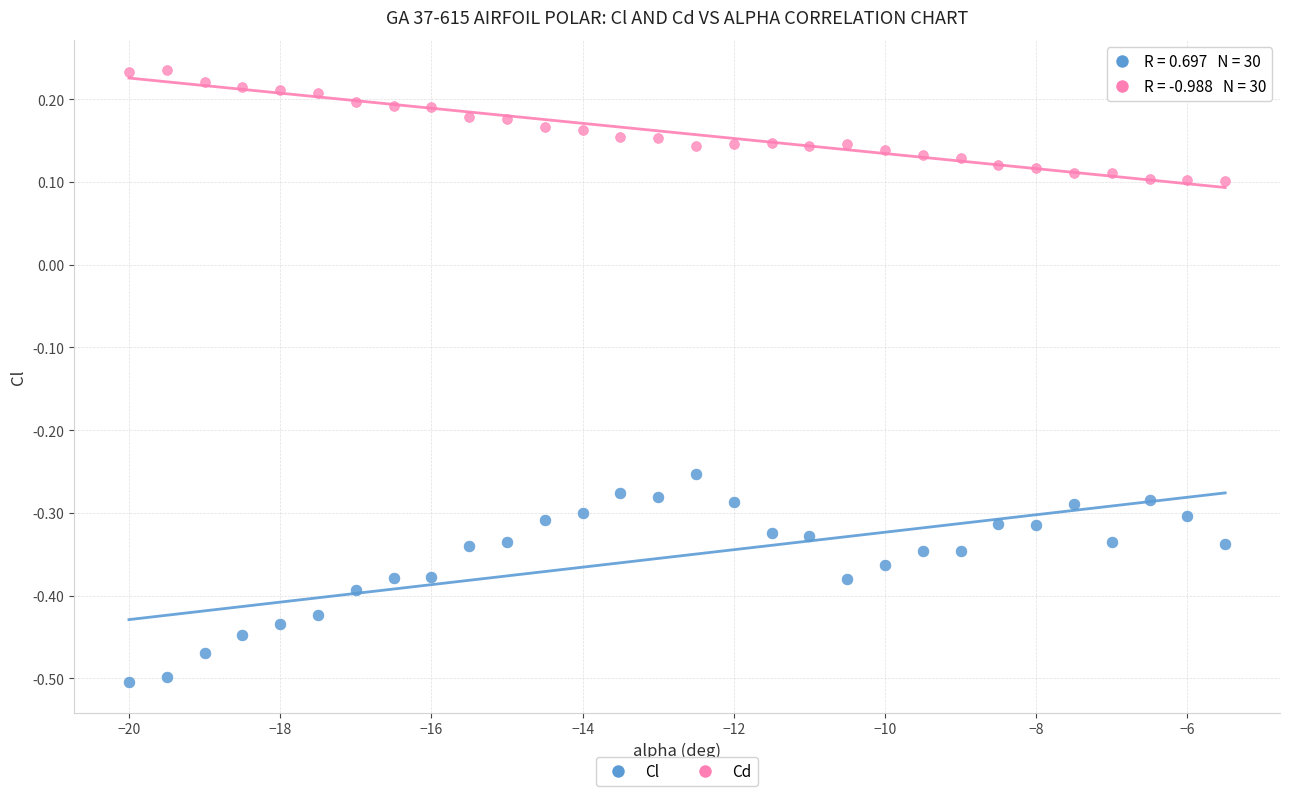

Which series has the largest Y range (max minus min)?

Cl